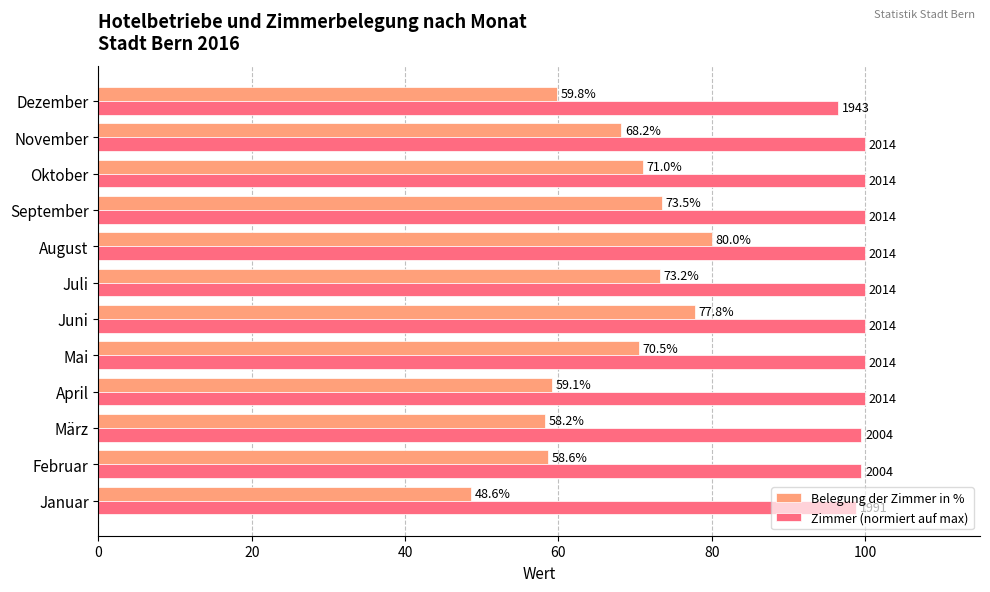

How many values in the Zimmer (normiert auf max) series are below 100?

4